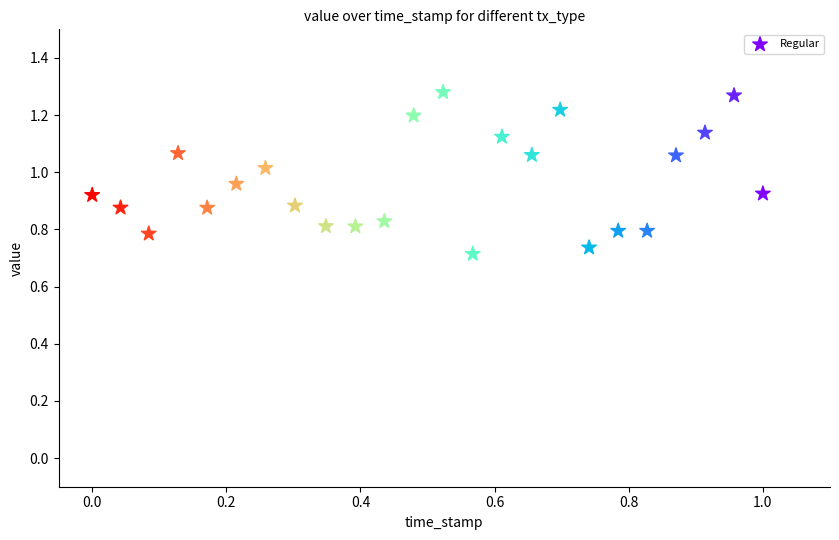

What is the range of Y values (max minus min)?

0.6